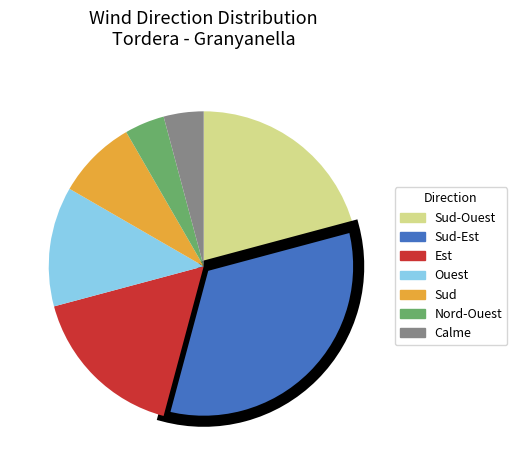

Does any single category account for the majority?

No